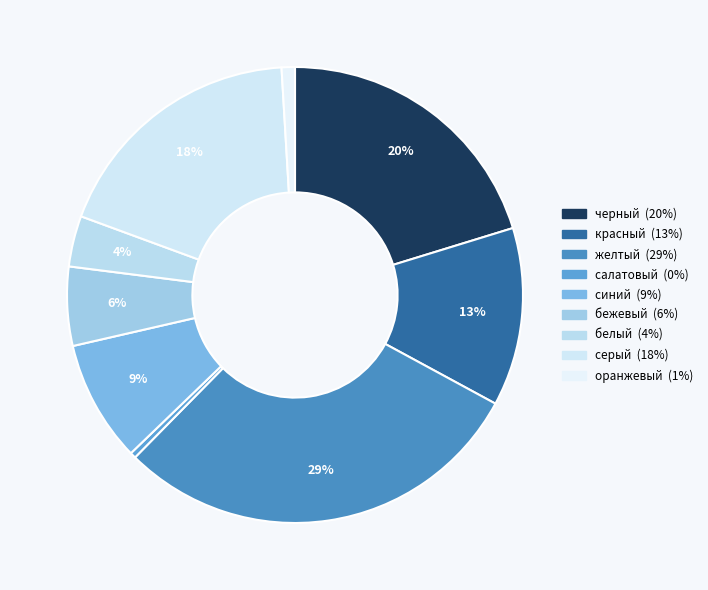

How many segments does this pie chart have?

9